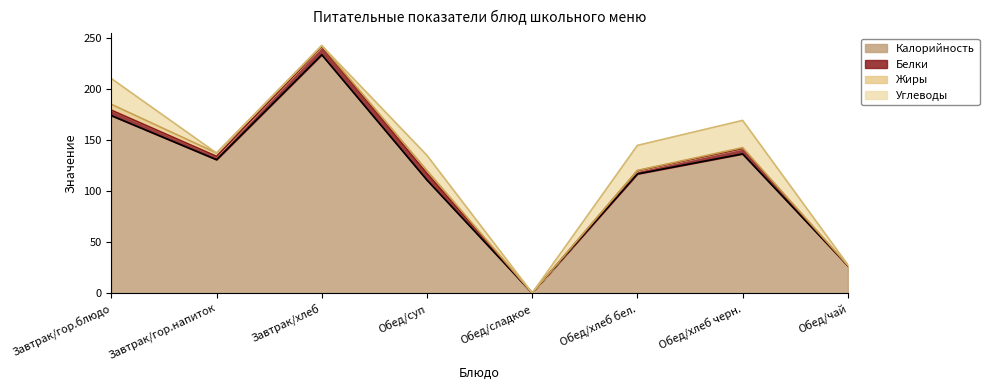

At which category is the sum across all series the highest?

Завтрак/хлеб